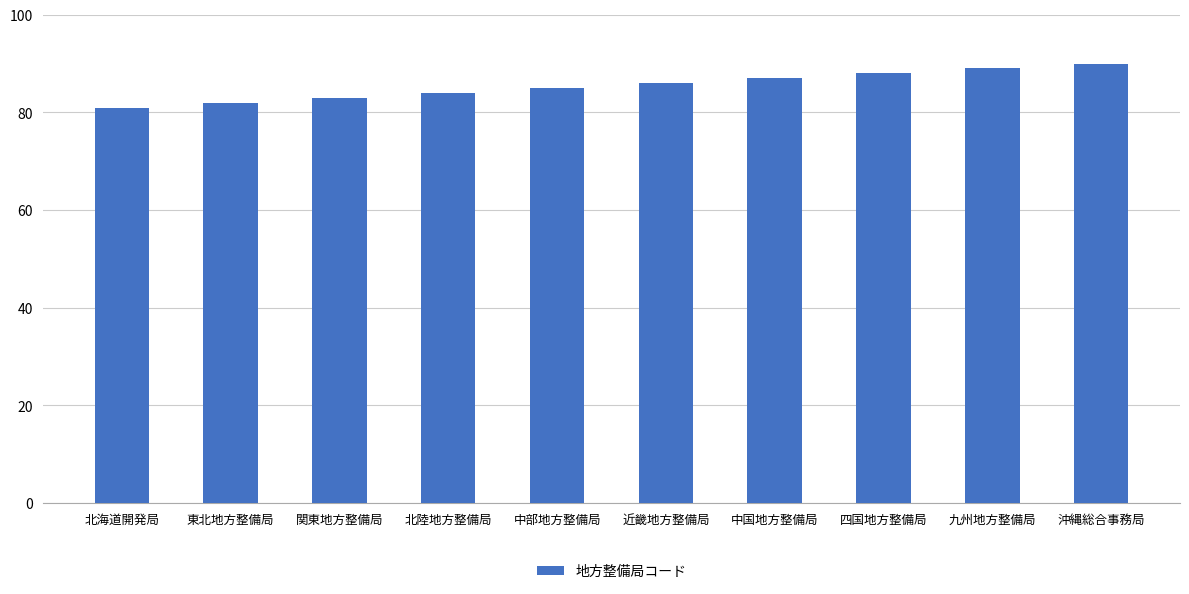

Which label corresponds to the largest value in the chart?

沖縄総合事務局